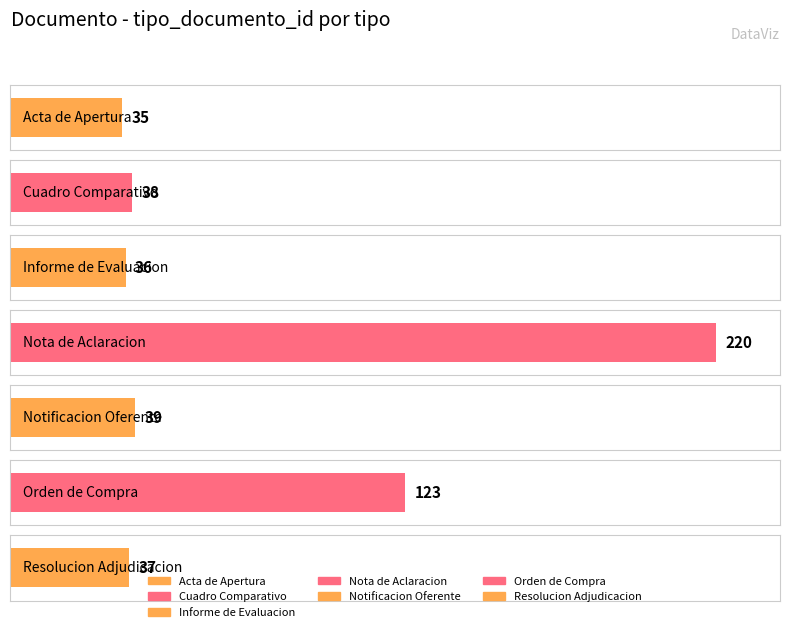

True or false: the data shows 73 at Orden de Compra.

False